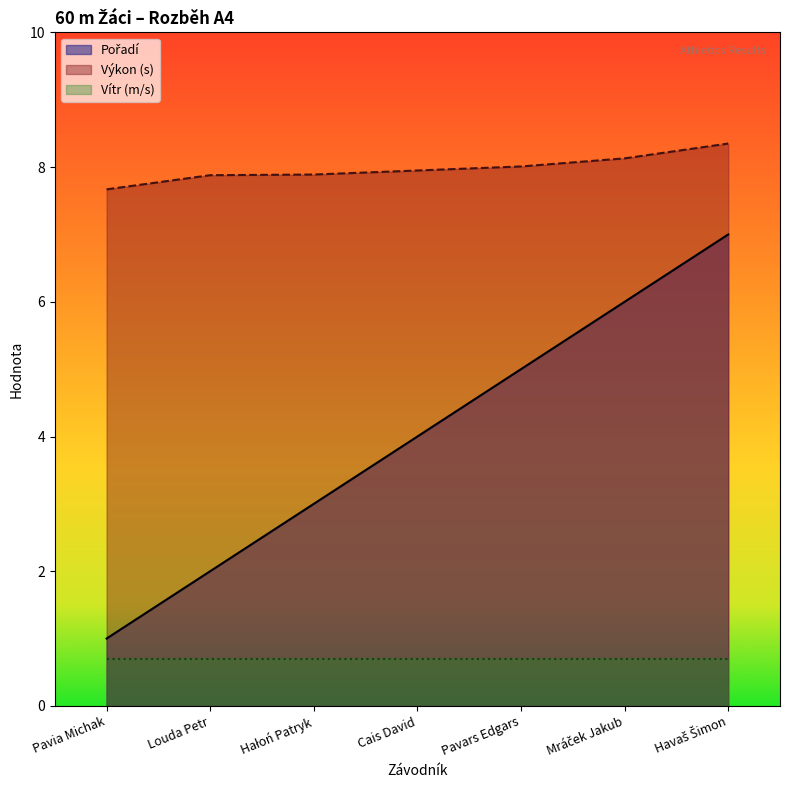

What is the smallest value displayed?

0.7